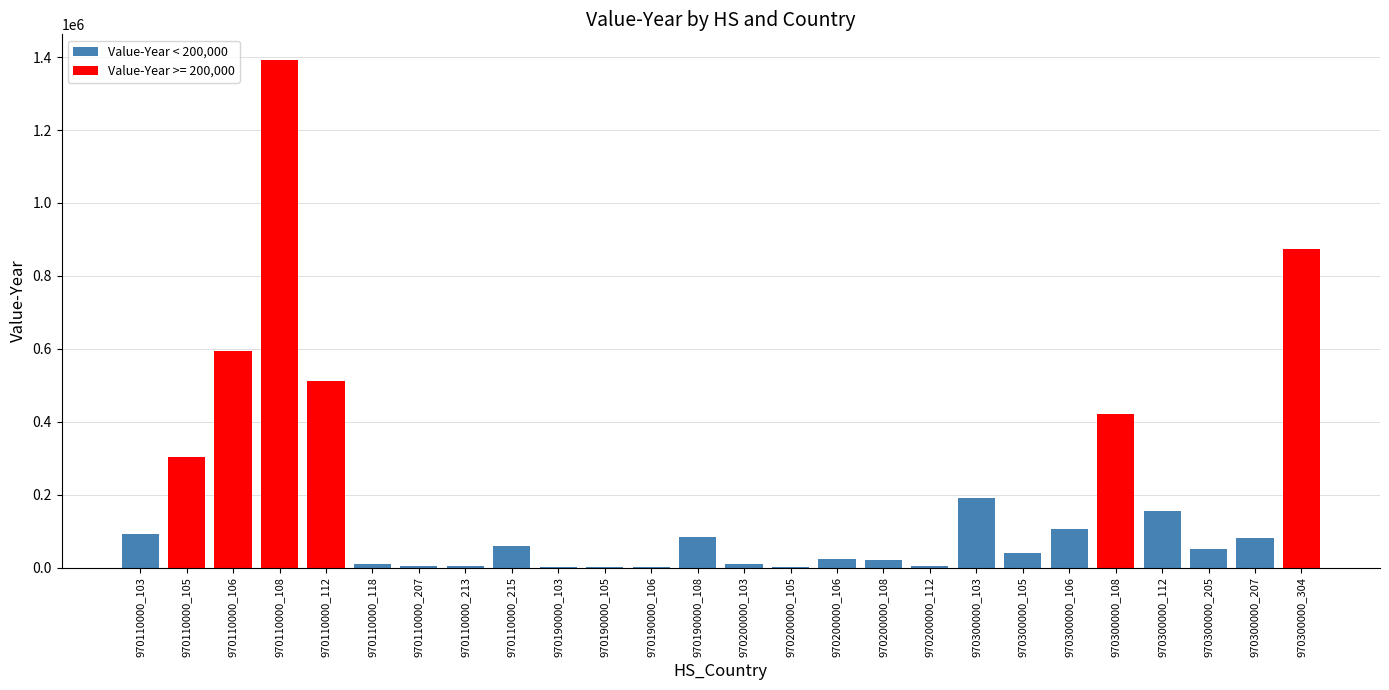

Is it true that the value at 970110000_103 is 92613?

True